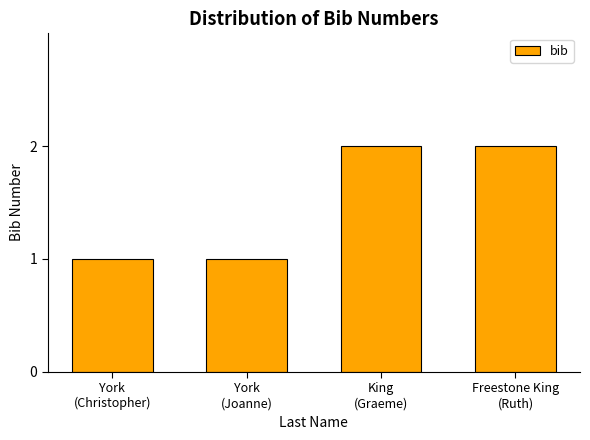

What is the approximate value at Freestone King
(Ruth)?

2